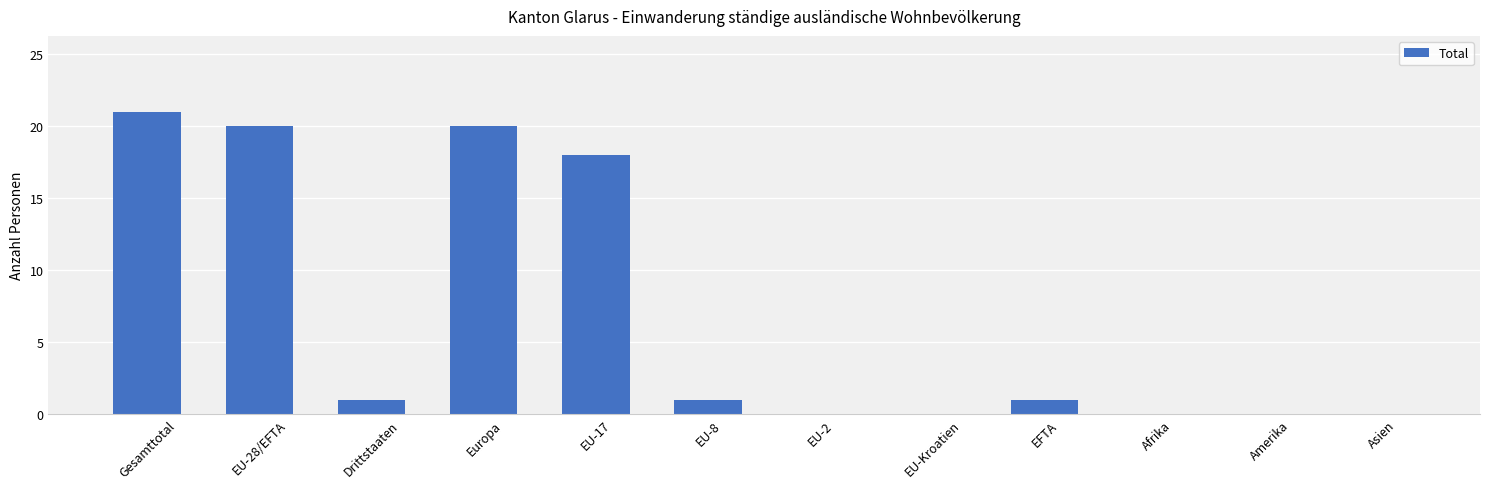

What is the change in value from Europa to EU-Kroatien?

-20